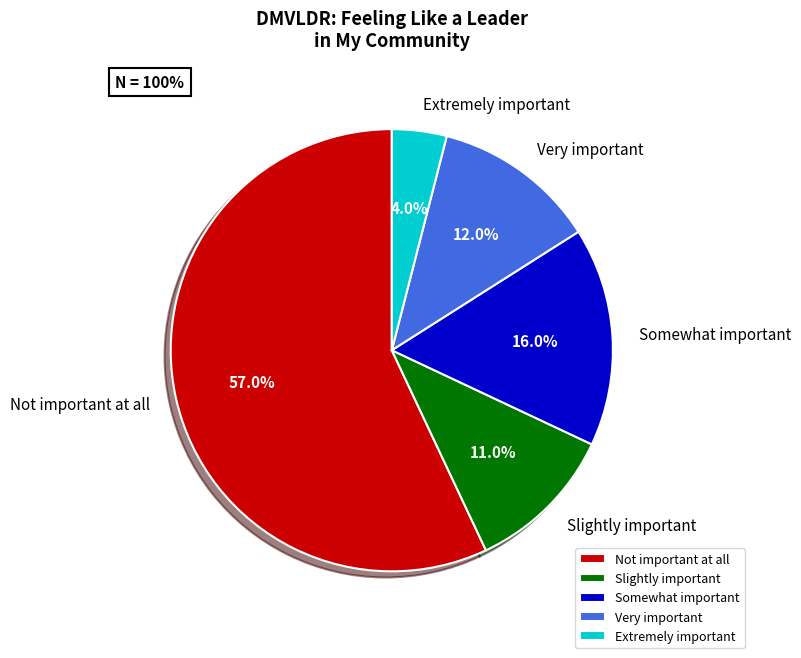

Which category accounts for the majority?

Not important at all